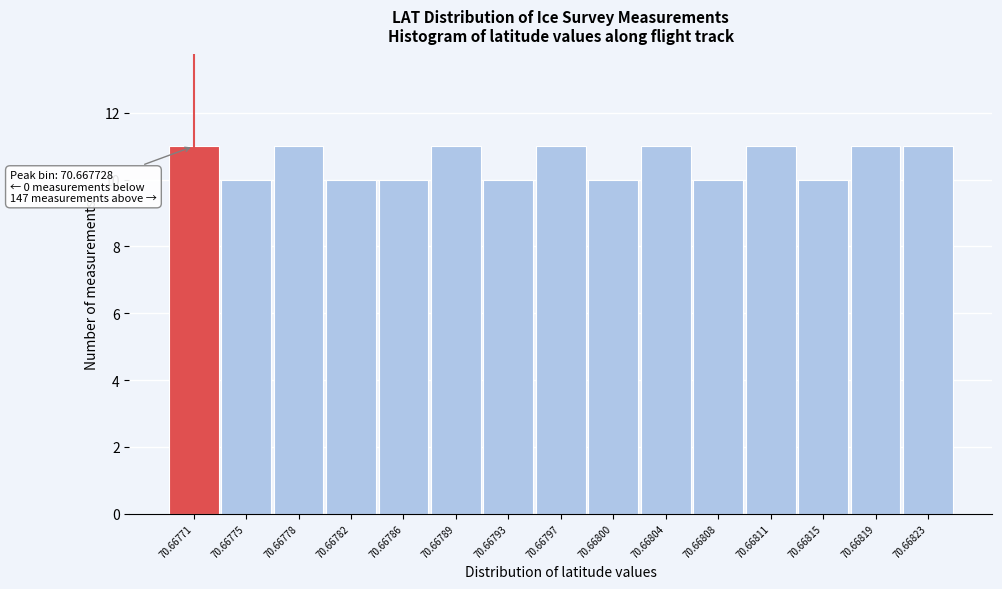

Reading left to right, what are all the values shown in this chart?

70.66771=11	70.66775=10	70.66778=11	70.66782=10	70.66786=10	70.66789=11	70.66793=10	70.66797=11	70.66800=10	70.66804=11	70.66808=10	70.66811=11	70.66815=10	70.66819=11	70.66823=11